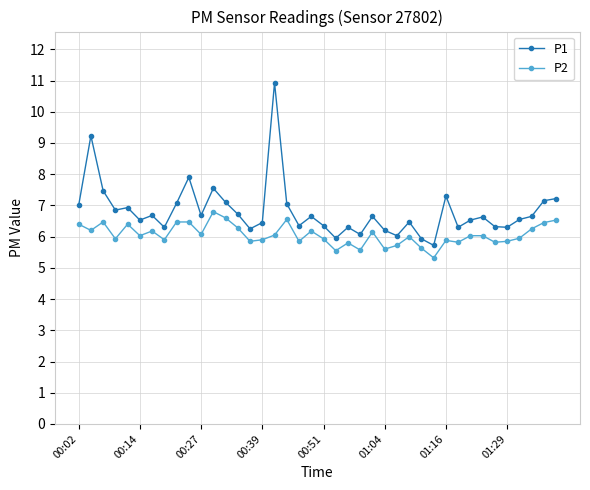

Which series has the largest total across all categories?

P1